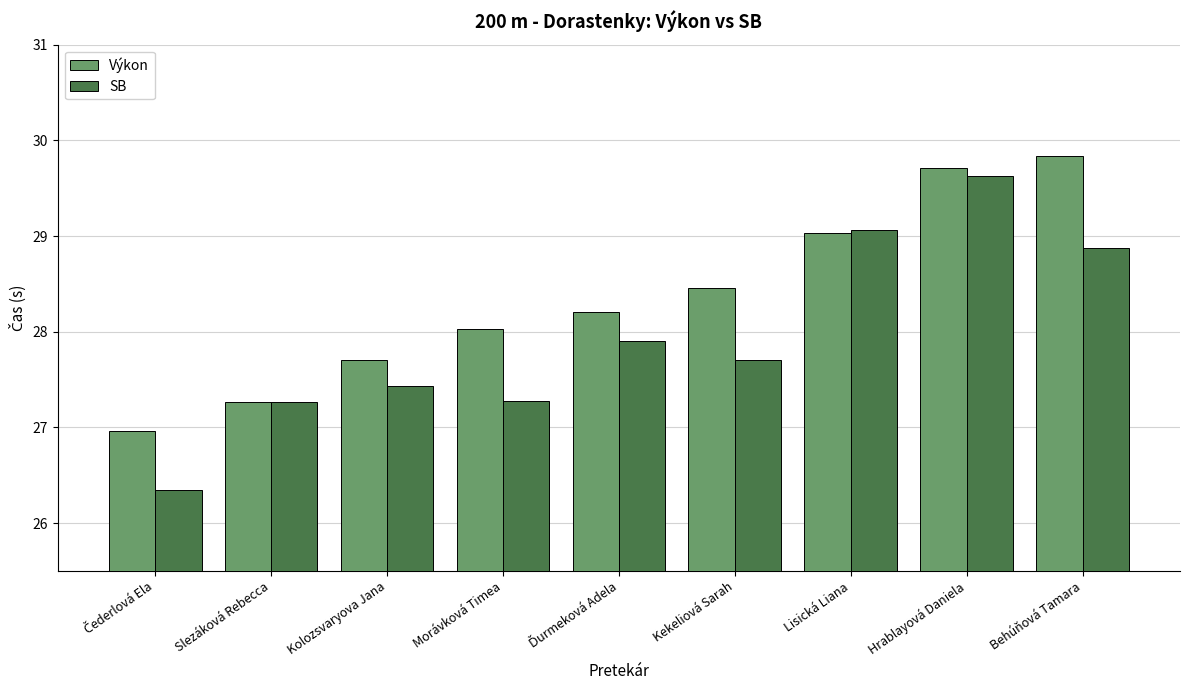

Where does the SB series first go above 27?

Slezáková Rebecca